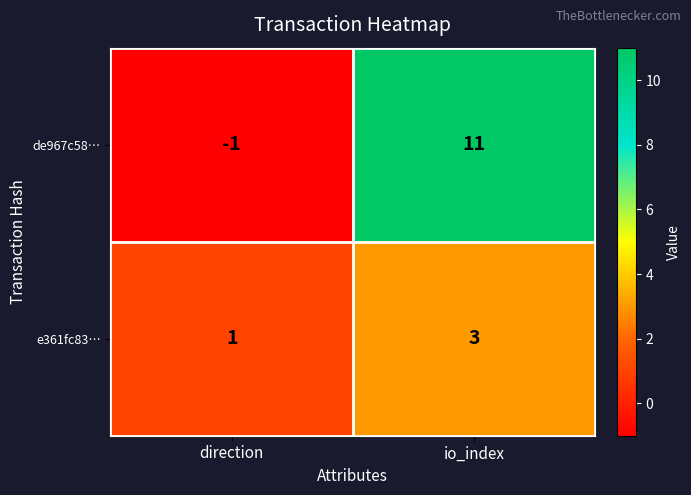

Reading right to left, extract all data points from this chart.

de967c58…: 11	-1
e361fc83…: 3	1